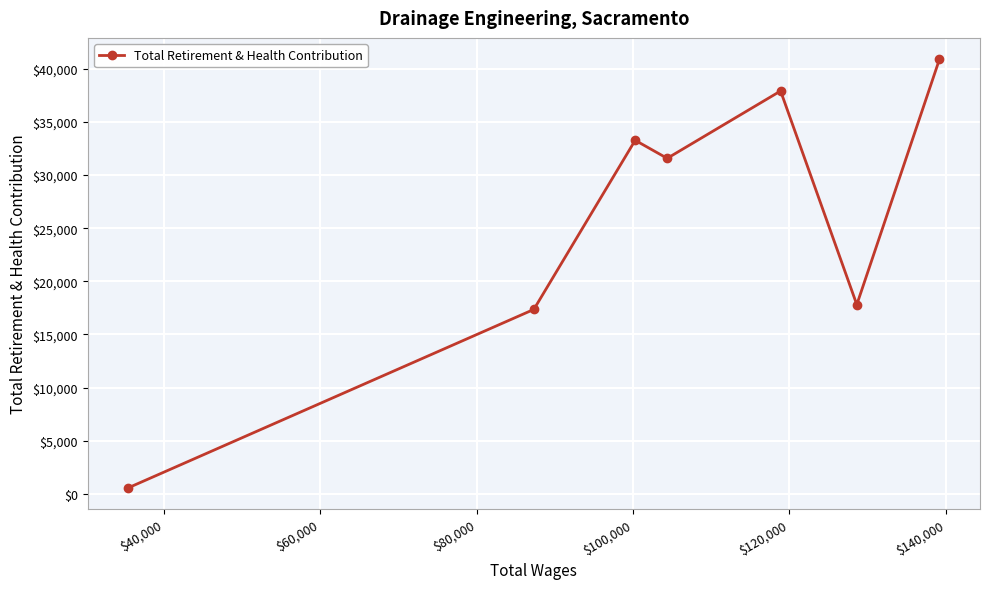

What is the sum of all values?

179368